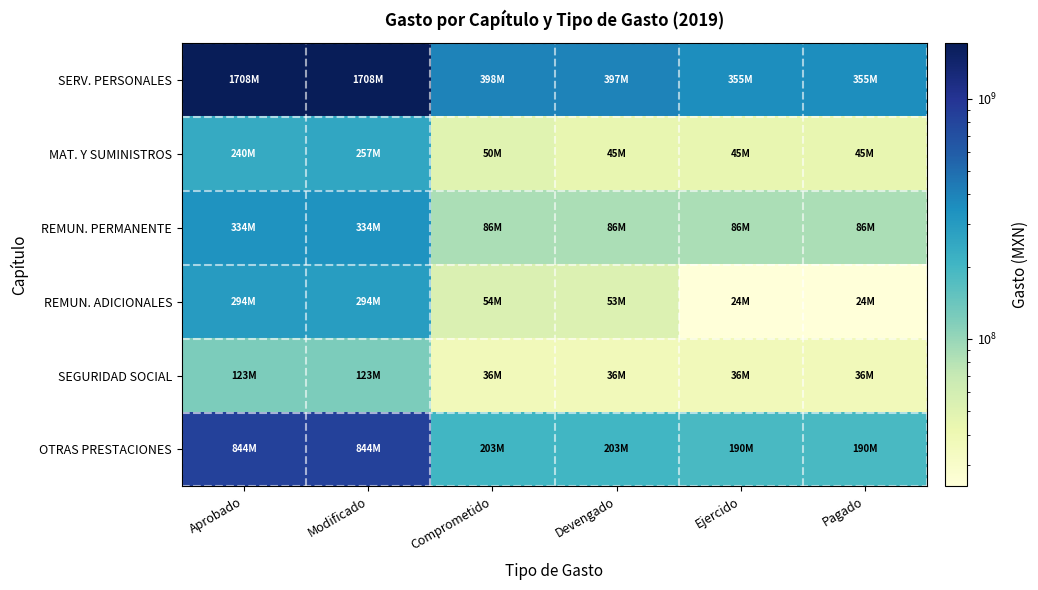

Reading left to right, transcribe all the data shown in this chart.

SERV. PERSONALES: Aprobado=1708134049.8	Modificado=1707667832.2	Comprometido=397616996.3	Devengado=397047770.8	Ejercido=355173901.2	Pagado=355173901.2
MAT. Y SUMINISTROS: Aprobado=240150000.0	Modificado=257088264.7	Comprometido=49568353.4	Devengado=44866647.8	Ejercido=44814307.7	Pagado=44814307.7
REMUN. PERMANENTE: Aprobado=334054312.4	Modificado=334208453.9	Comprometido=86435116.9	Devengado=86435116.9	Ejercido=86435116.9	Pagado=86435116.9
REMUN. ADICIONALES: Aprobado=294132095.6	Modificado=293699895.6	Comprometido=53652296.2	Devengado=53085219.6	Ejercido=24325396.4	Pagado=24325396.4
SEGURIDAD SOCIAL: Aprobado=123094072.6	Modificado=122957055.0	Comprometido=36304120.2	Devengado=36304120.2	Ejercido=36304120.2	Pagado=36304120.2
OTRAS PRESTACIONES: Aprobado=844149069.1	Modificado=843989927.6	Comprometido=202951890.3	Devengado=202949741.3	Ejercido=189835695.0	Pagado=189835695.0